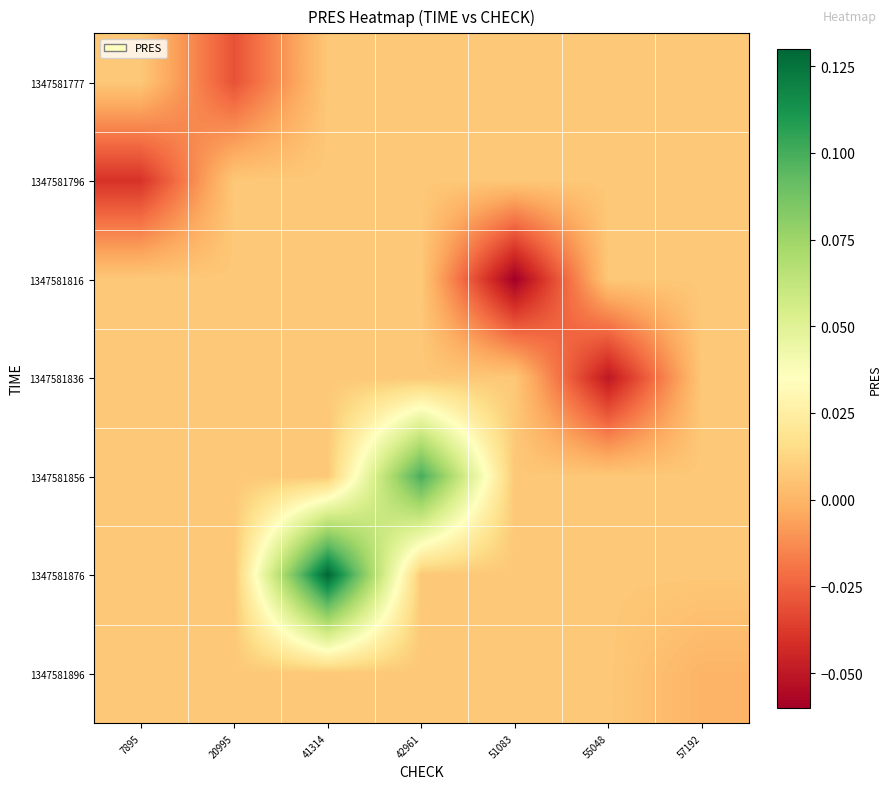

Reading left to right, what are all the values shown in this chart?

1347581777: 7895=0.0	20995=-0.0	41314=0.0	42961=0.0	51083=0.0	55048=0.0	57192=0.0
1347581796: 7895=-0.0	20995=0.0	41314=0.0	42961=0.0	51083=0.0	55048=0.0	57192=0.0
1347581816: 7895=0.0	20995=0.0	41314=0.0	42961=0.0	51083=-0.1	55048=0.0	57192=0.0
1347581836: 7895=0.0	20995=0.0	41314=0.0	42961=0.0	51083=0.0	55048=-0.1	57192=0.0
1347581856: 7895=0.0	20995=0.0	41314=0.0	42961=0.1	51083=0.0	55048=0.0	57192=0.0
1347581876: 7895=0.0	20995=0.0	41314=0.1	42961=0.0	51083=0.0	55048=0.0	57192=0.0
1347581896: 7895=0.0	20995=0.0	41314=0.0	42961=0.0	51083=0.0	55048=0.0	57192=0.0